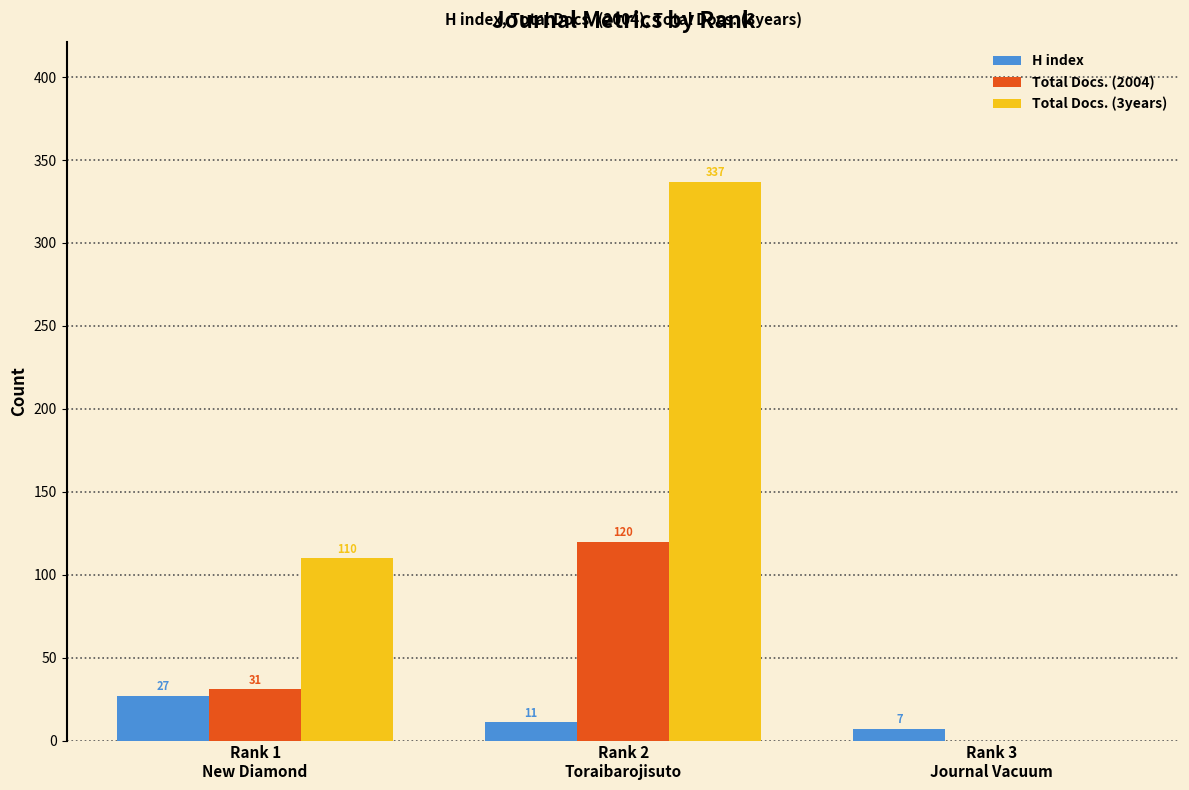

The H index series shows 27 at Rank 1
New Diamond. True or false?

True